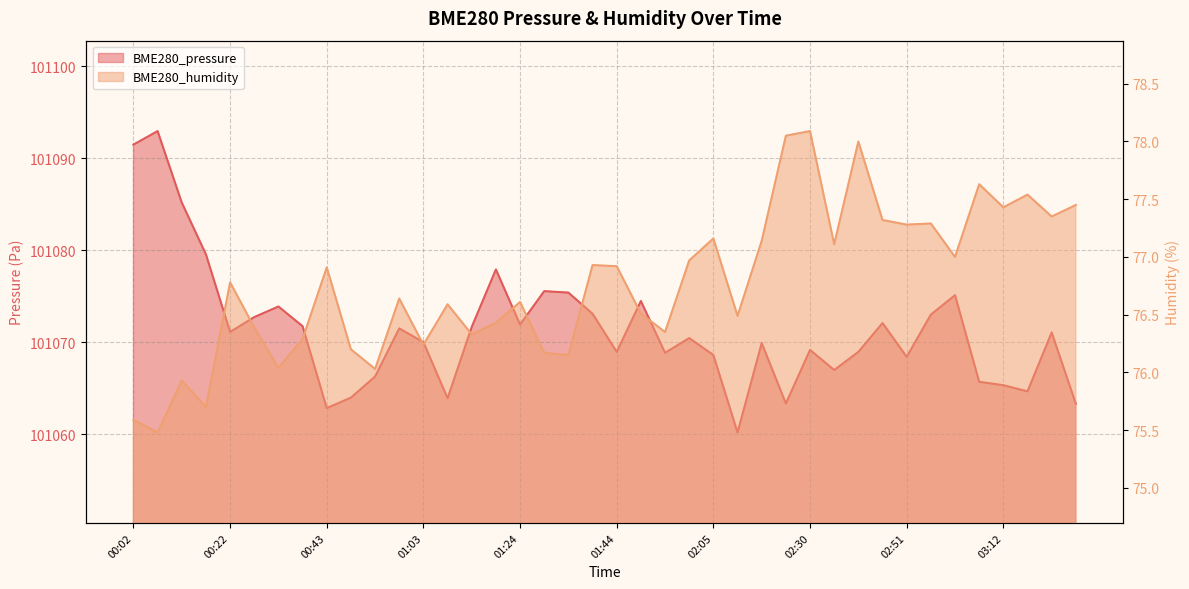

The value of BME280_humidity at 01:54 is 76.3. True or false?

True